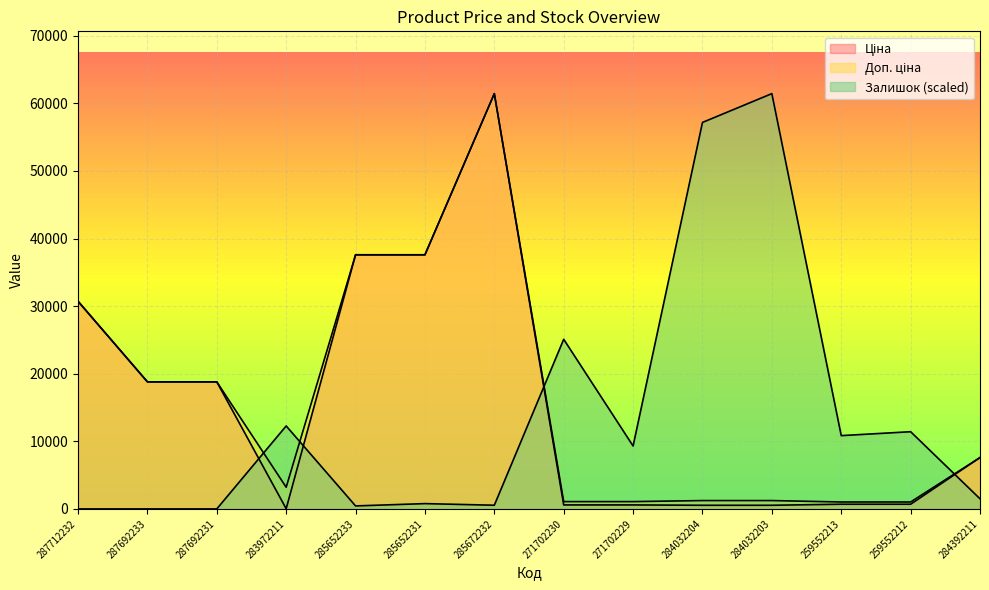

Is it true that Залишок equals 106328.8 at 284032203?

False